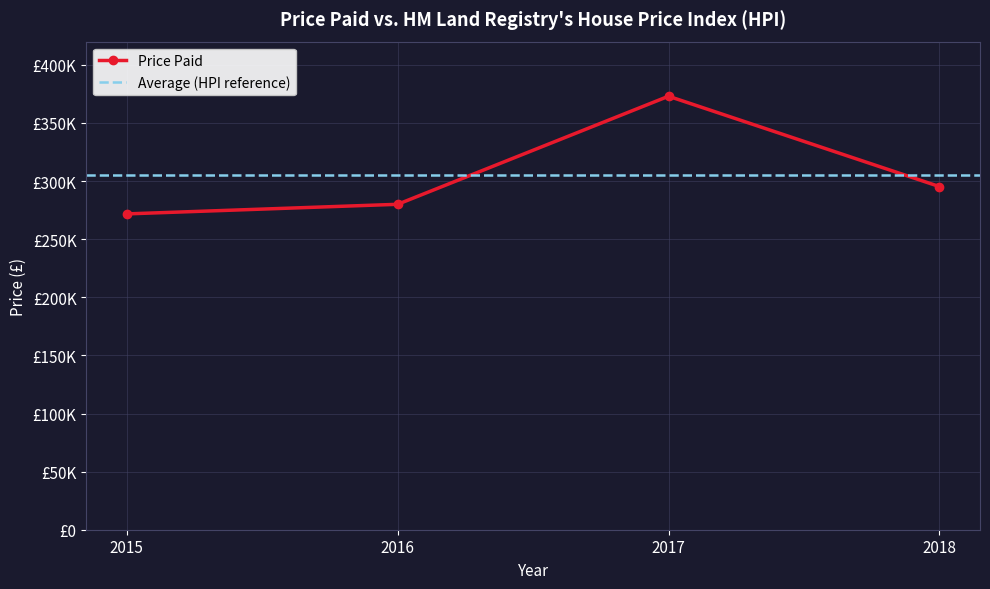

What is the maximum value shown in the chart?

373002